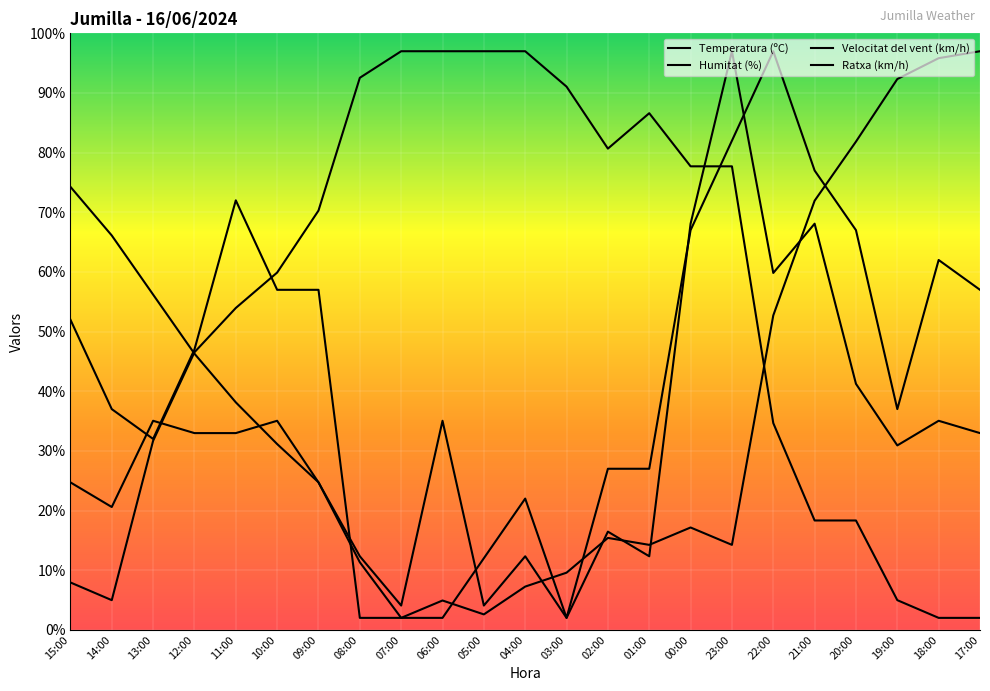

What are all the series names shown in the legend?

Temperatura (ºC), Humitat (%), Velocitat del vent (km/h), Ratxa (km/h)